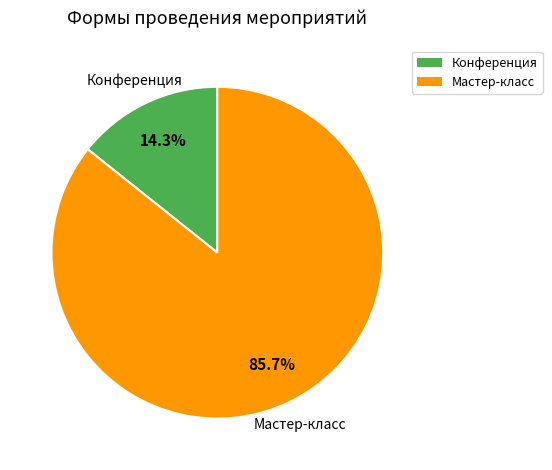

How many slices are in this pie chart?

2